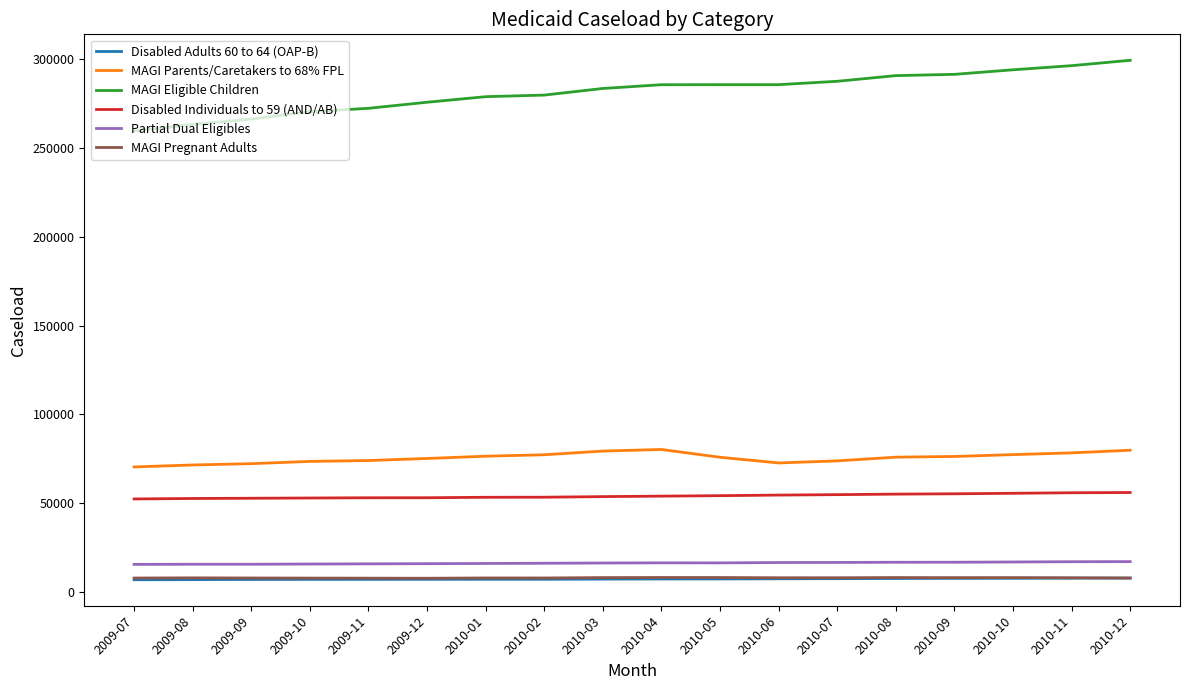

What is the minimum value for MAGI Pregnant Adults?

7627